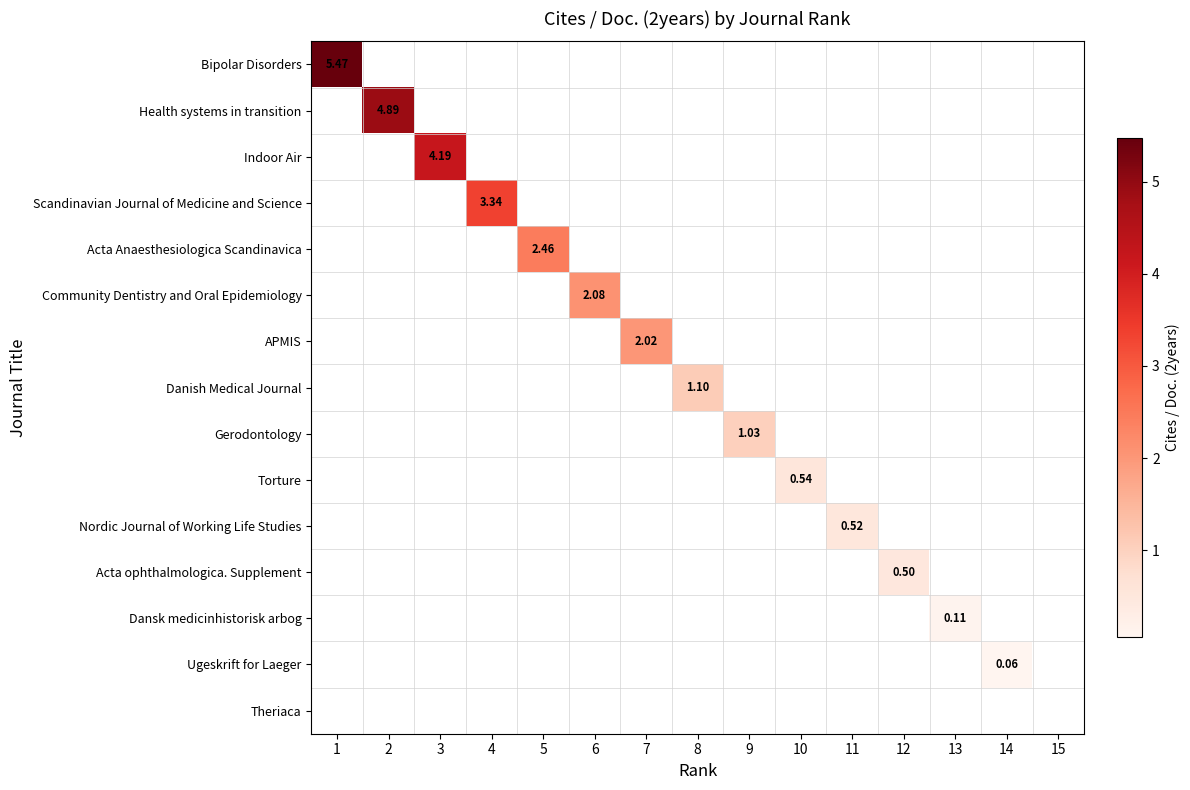

List the series in order of their peak value, lowest first.

Bipolar Disorders, Health systems in transition, Indoor Air, Scandinavian Journal of Medicine and Science, Acta Anaesthesiologica Scandinavica, Community Dentistry and Oral Epidemiology, APMIS, Danish Medical Journal, Gerodontology, Torture, Nordic Journal of Working Life Studies, Acta ophthalmologica. Supplement, Dansk medicinhistorisk arbog, Ugeskrift for Laeger, Theriaca